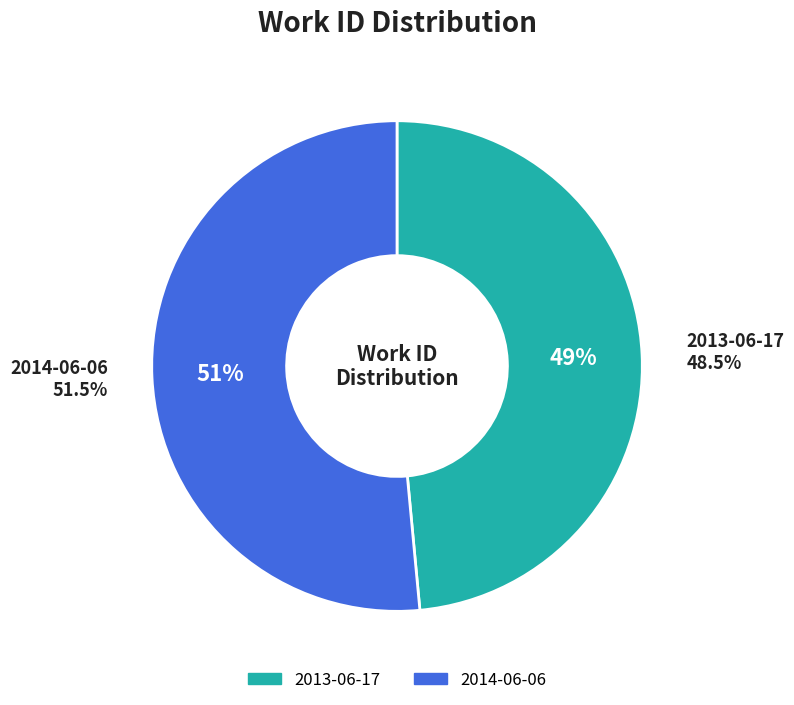

What percentage is the 2013-06-17 slice, to the nearest percent?

49%